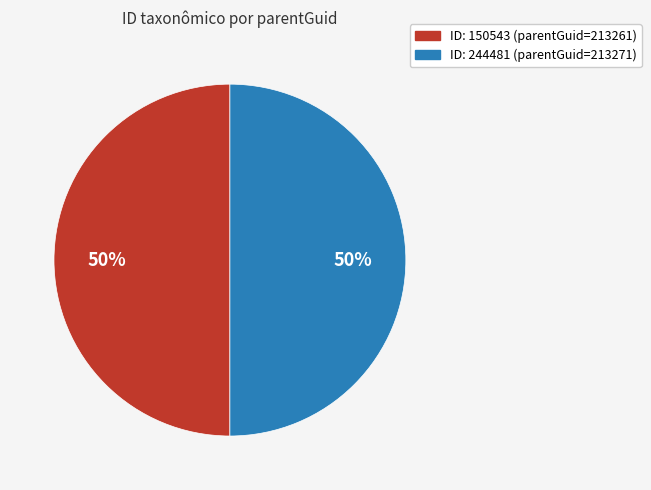

To the nearest percent, what is the average slice percentage?

50%